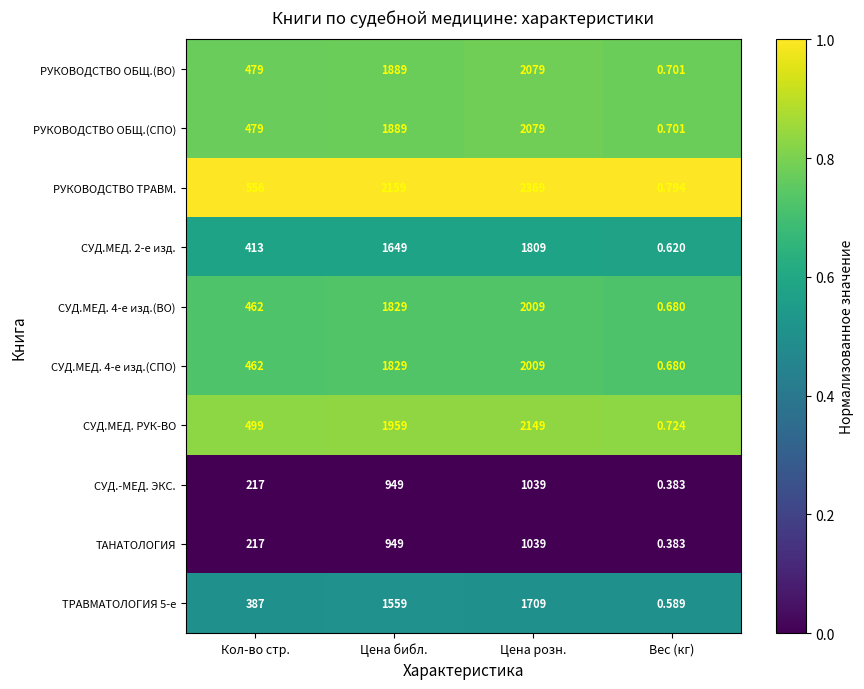

List the labels in order of ТАНАТОЛОГИЯ value, largest first.

Цена розн., Цена библ., Кол-во стр., Вес (кг)